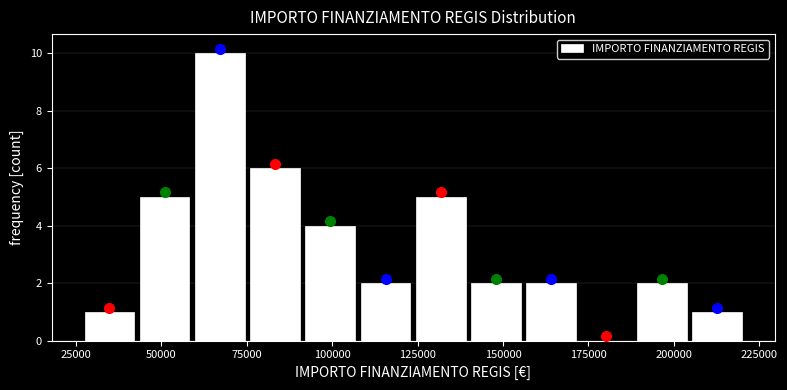

Around what value on the x-axis is the tallest bar? Give the approximate position of its centre, as read against the axis.

65000